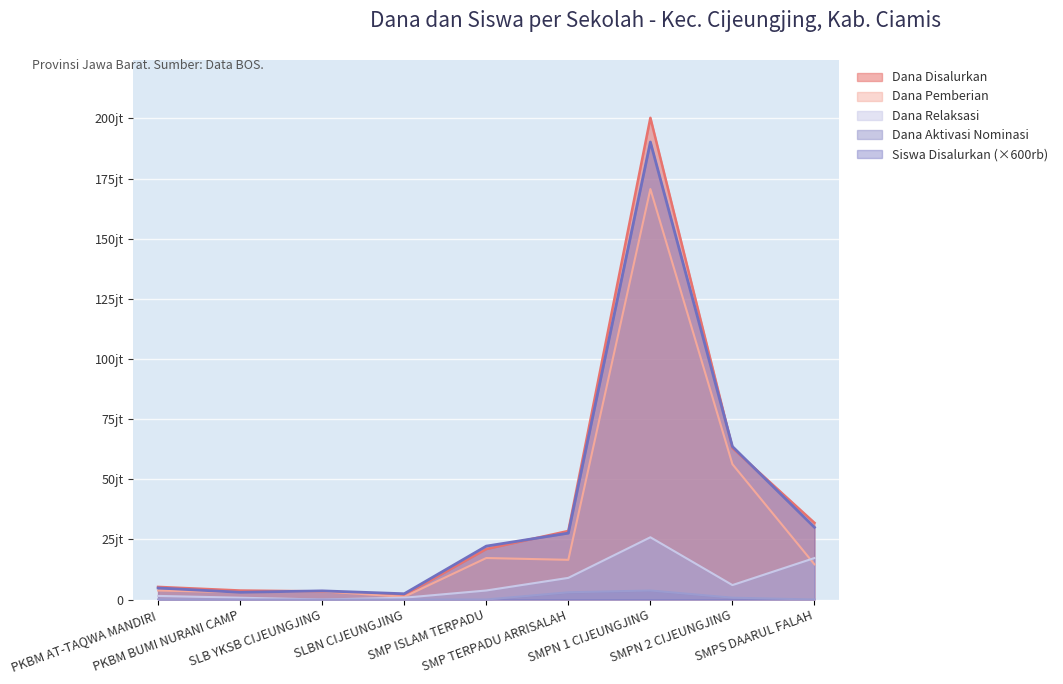

What is the difference between the second highest and second lowest values in the Dana Relaksasi series?

16500000